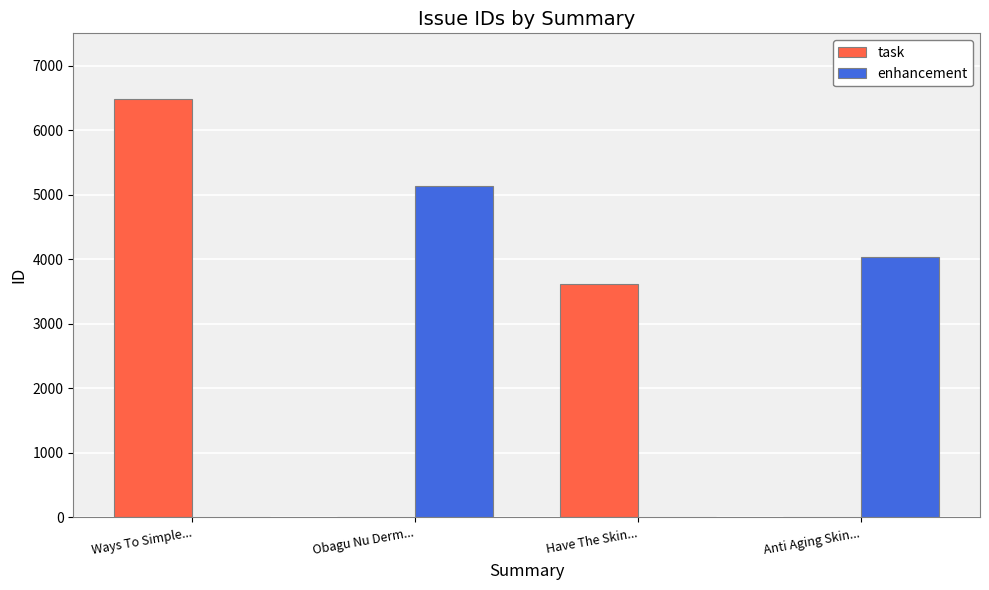

The value of task at Ways To Simple... is 1919. True or false?

False